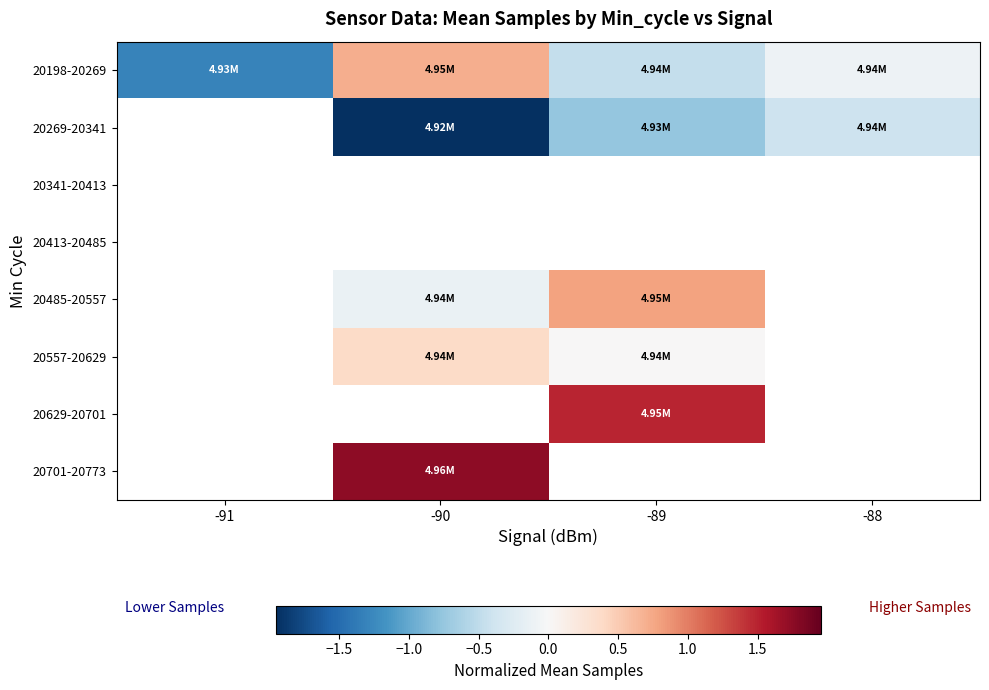

How many categories are shown in the chart?

4